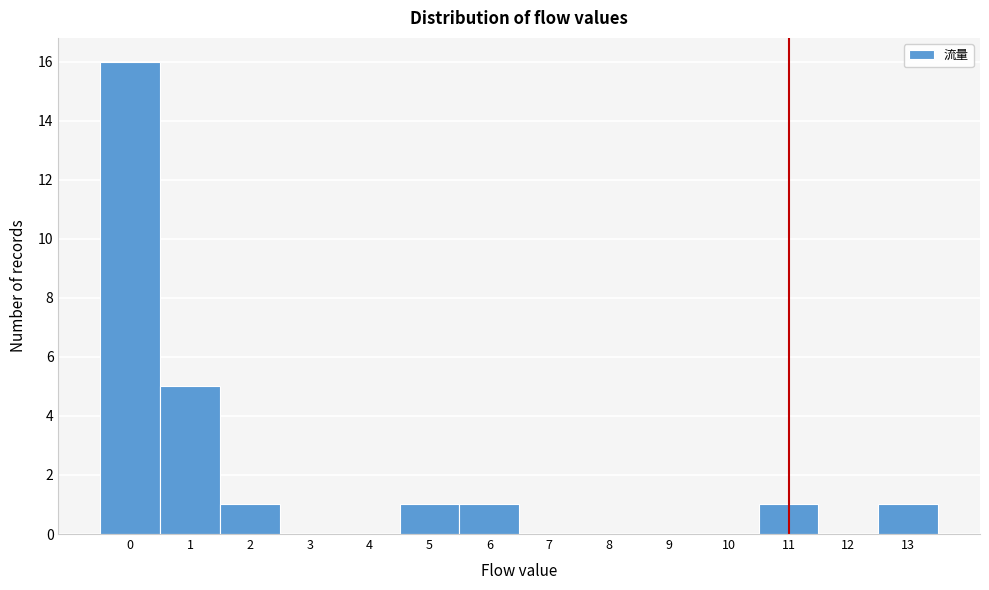

How tall is the bar that spans 4.5 to 5.5 on the x-axis? The values are not printed on the chart, so give them approximately, as read against the axis.

1